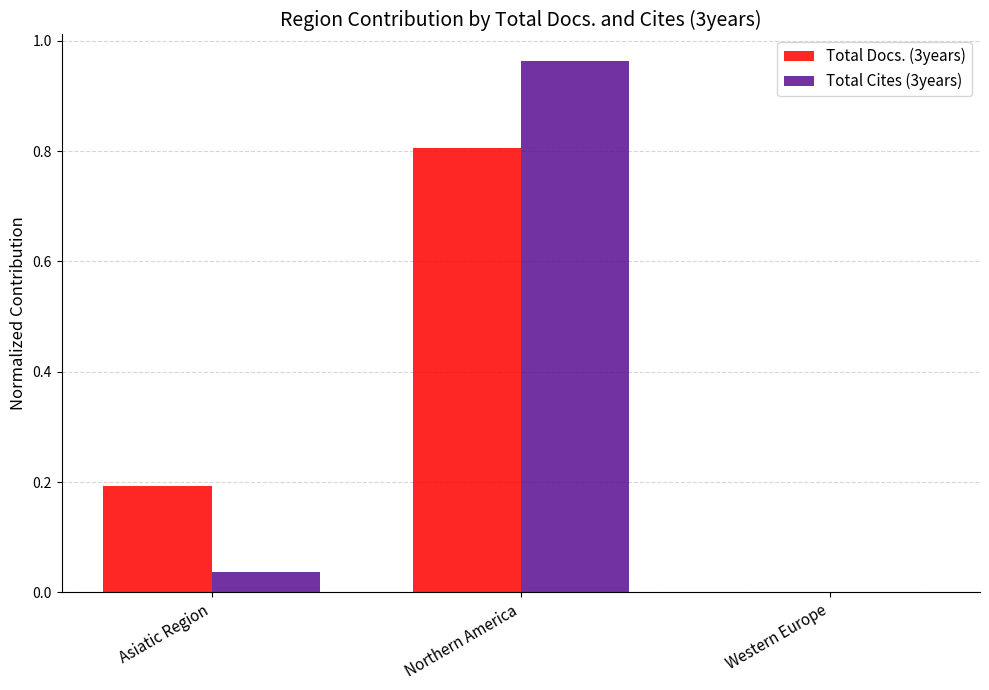

Is it true that Total Cites (3years) equals 1.3 at Northern America?

False